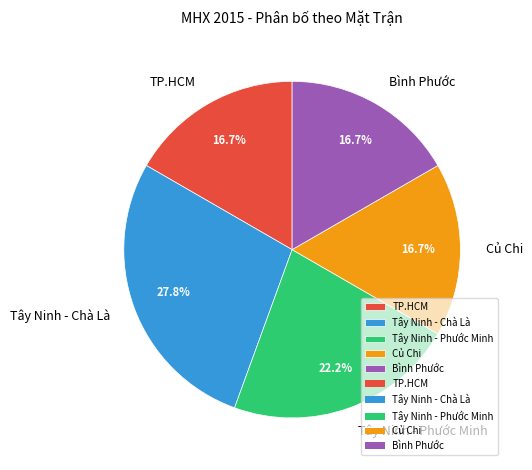

Is the sum of Tây Ninh - Phước Minh and TP.HCM greater than half?

No